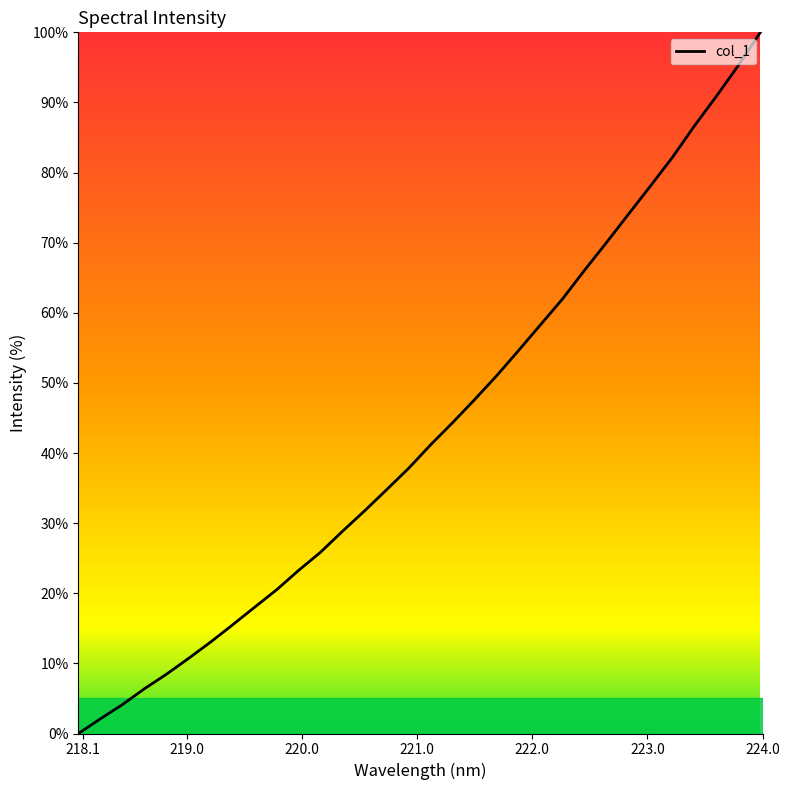

What is the maximum value shown in the chart?

100.0